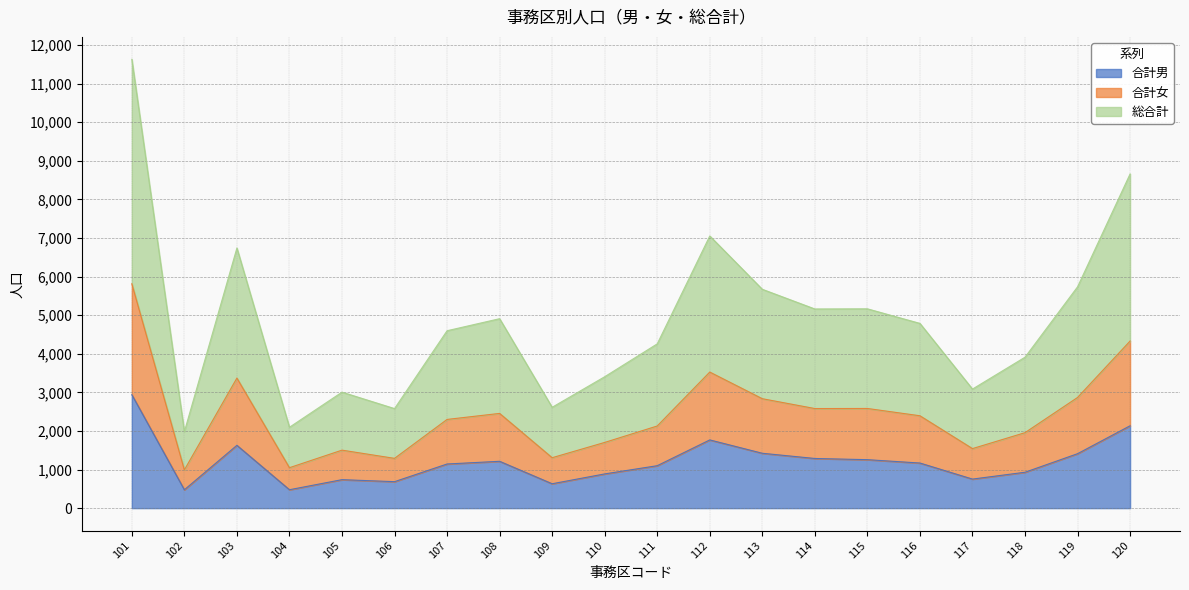

The 総合計 series shows 1982 at 102. True or false?

True